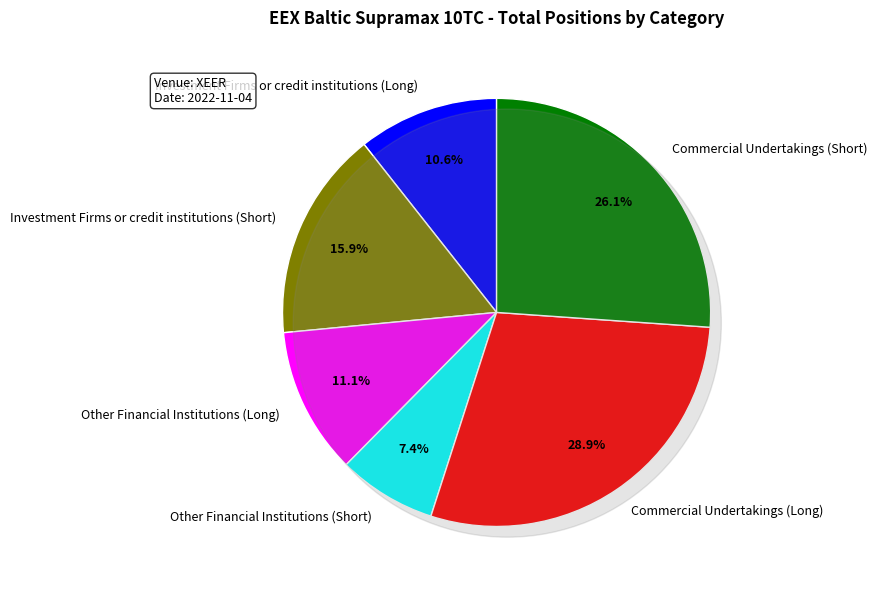

Is there any slice that represents more than half of the pie?

No